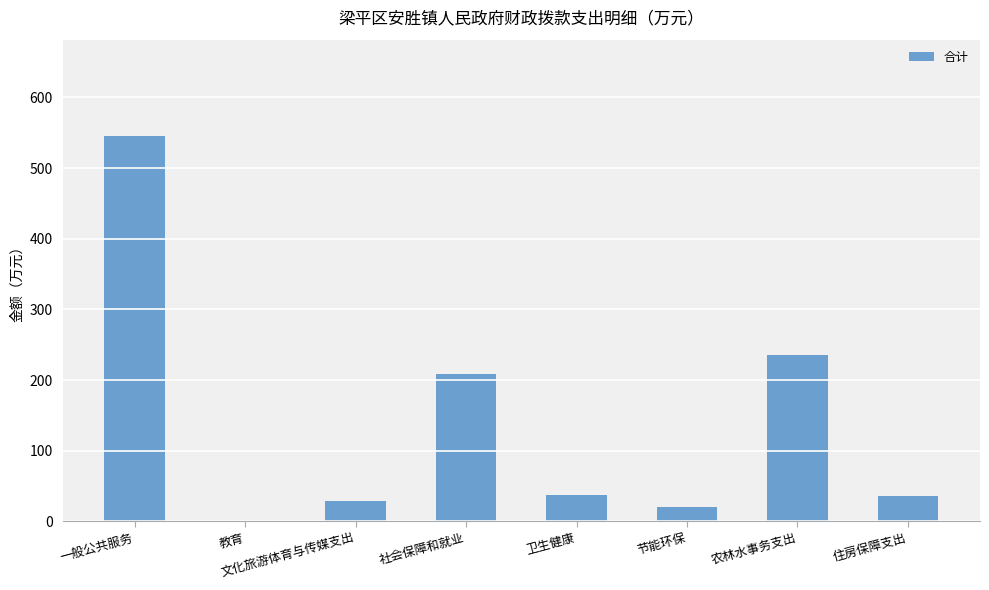

At which category does the chart reach its peak across all series?

一般公共服务